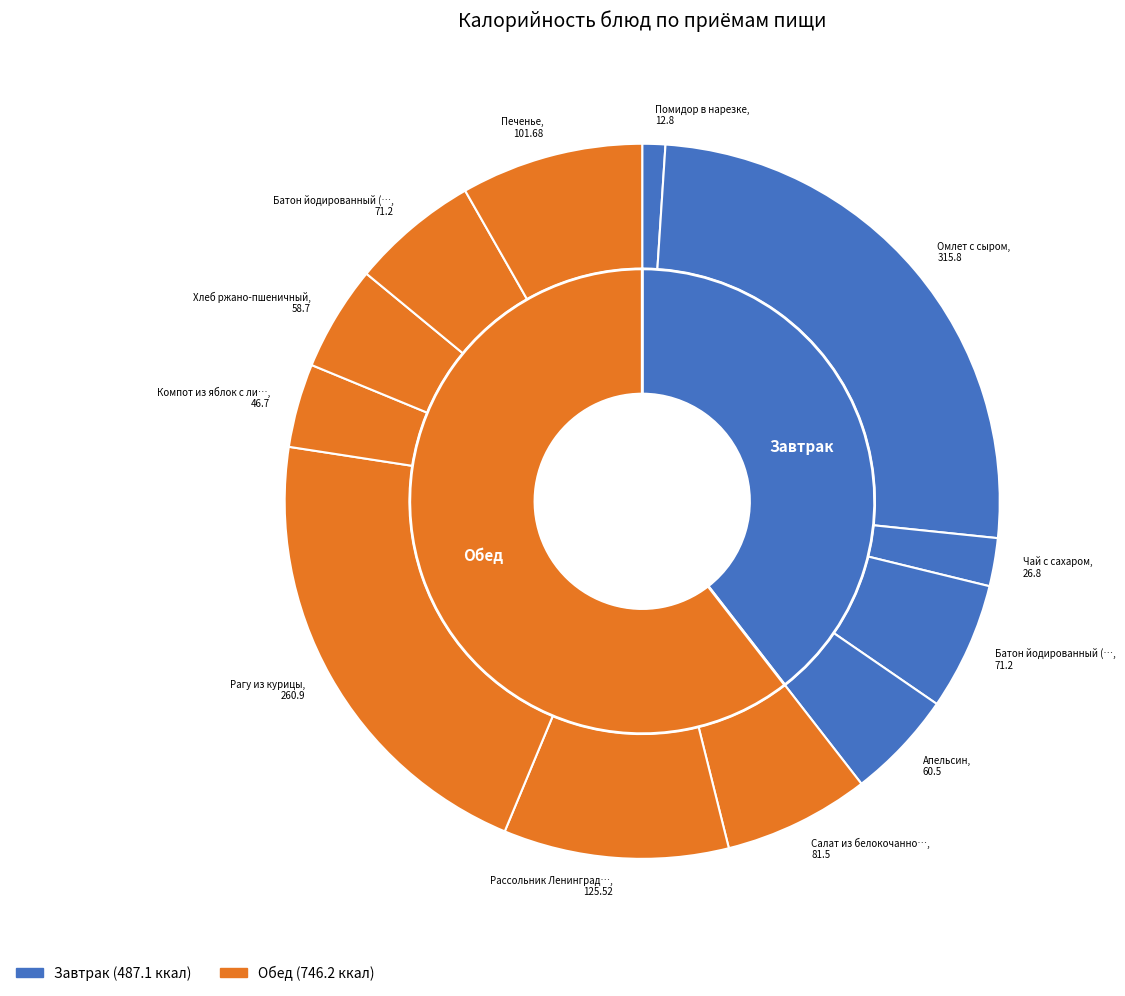

Between Рагу из курицы and Помидор в нарезке, which is larger?

Рагу из курицы